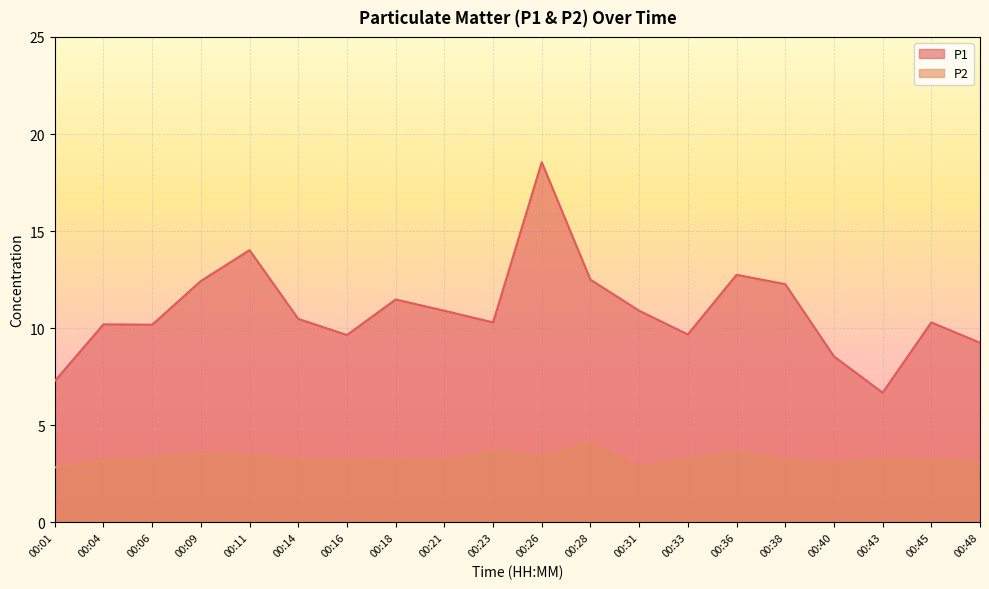

What value does the P2 series have at 00:21?

3.1